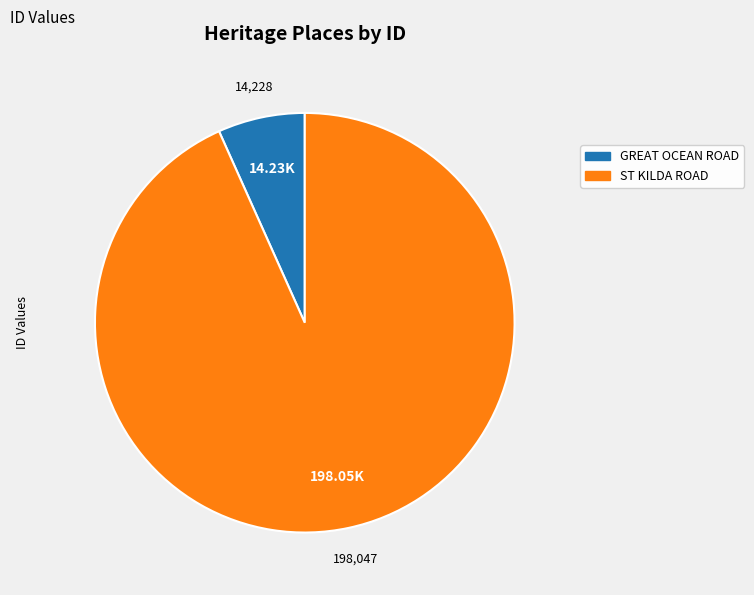

How many slices are in this pie chart?

2